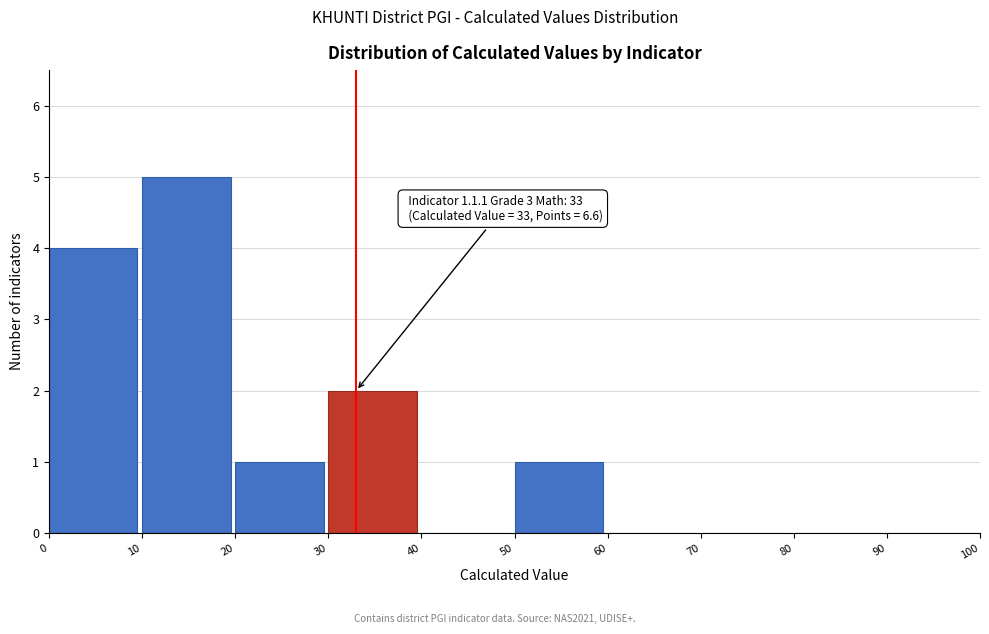

Over which range of the x-axis is the bar tallest?

10 to 20